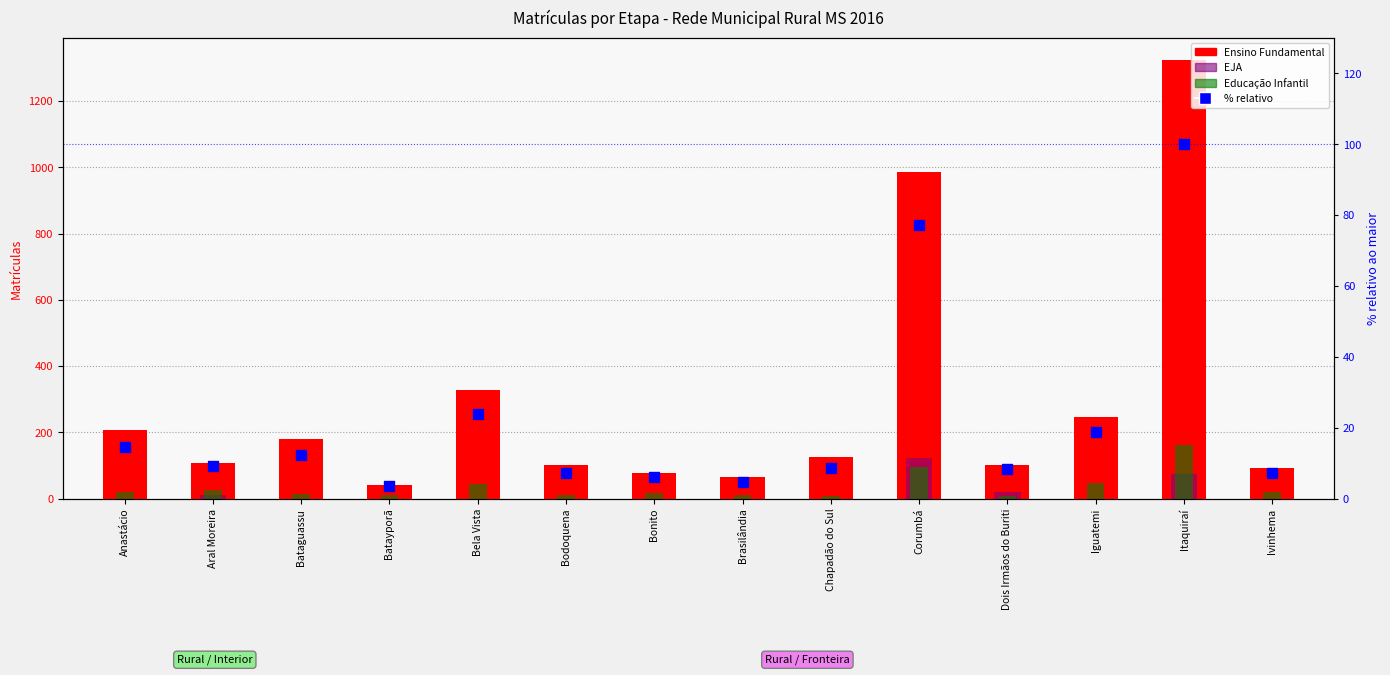

Which series contains the highest Y value?

ENSINO FUNDAMENTAL